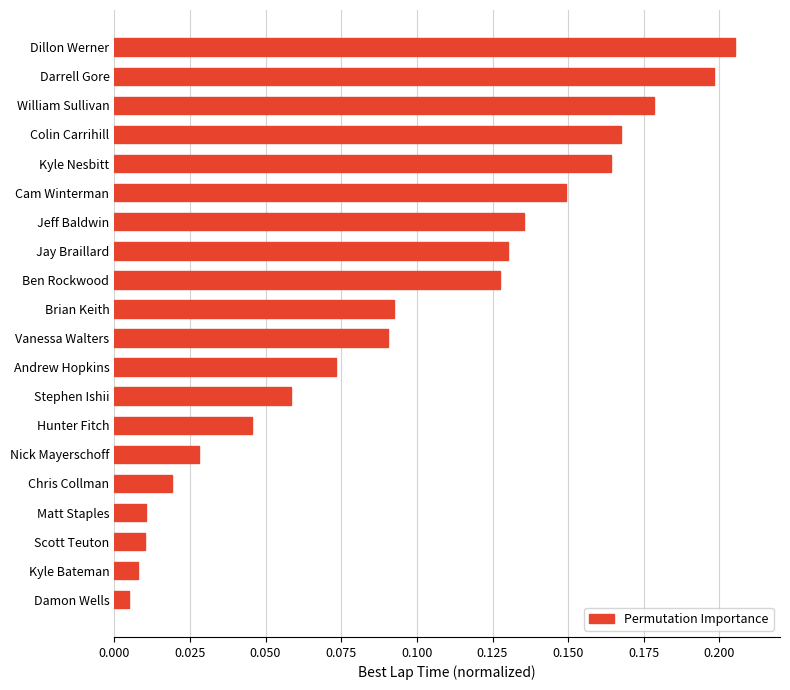

Between Damon Wells and Darrell Gore, which is larger?

Darrell Gore